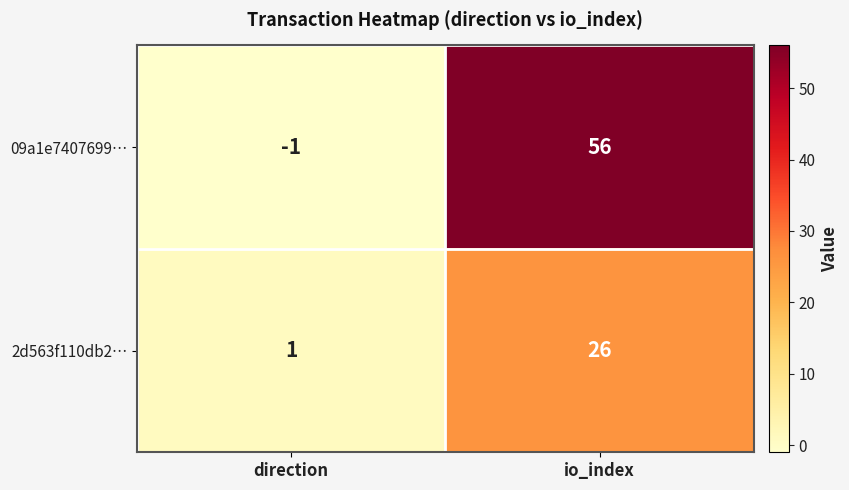

Rank the series by their average value, from lowest to highest.

2d563f110db2…, 09a1e7407699…